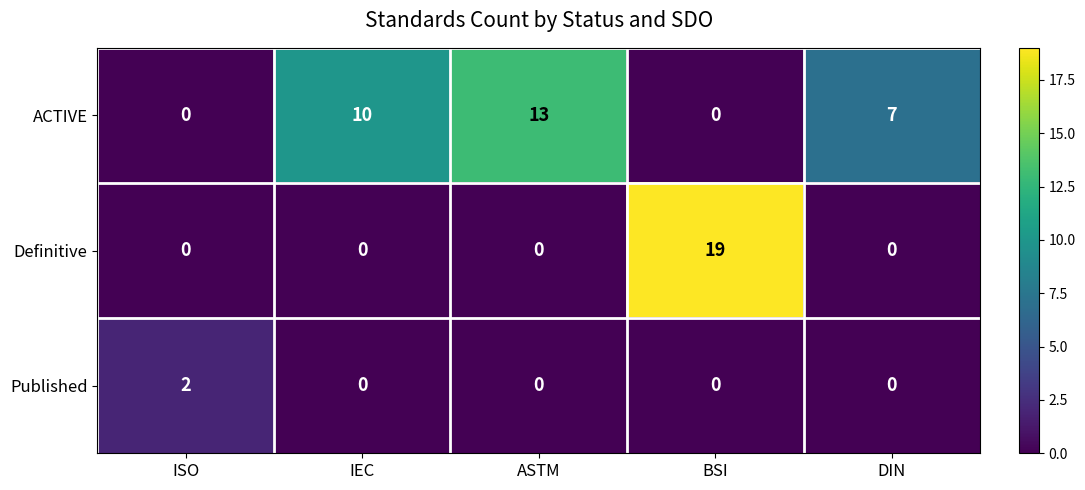

Rank the series by their maximum value, from lowest to highest.

Published, ACTIVE, Definitive